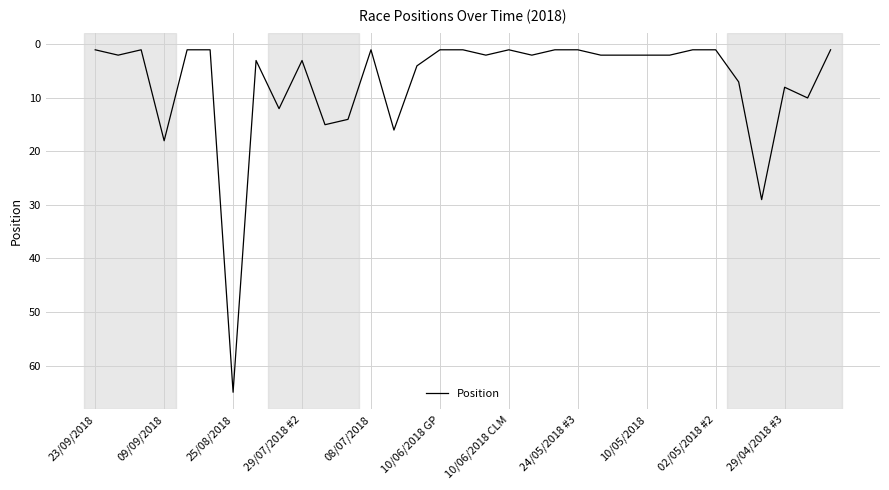

What is the maximum value shown in the chart?

65